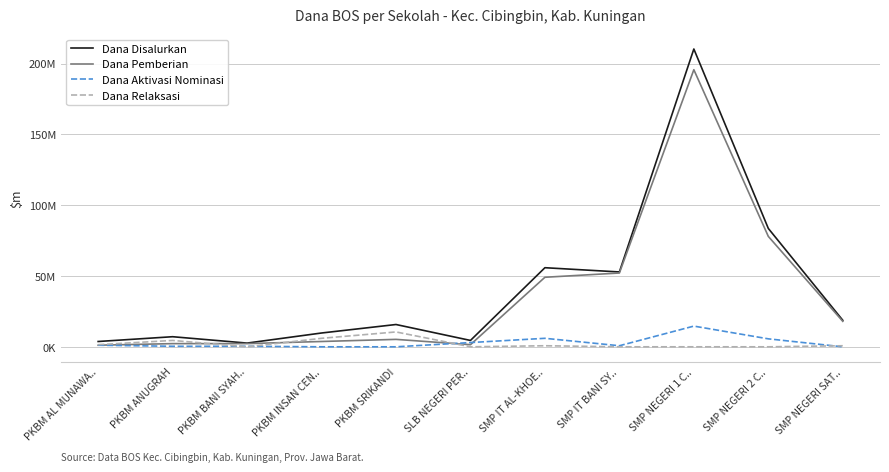

The Dana Pemberian series shows 52125000 at SMP IT BANI SY... True or false?

True